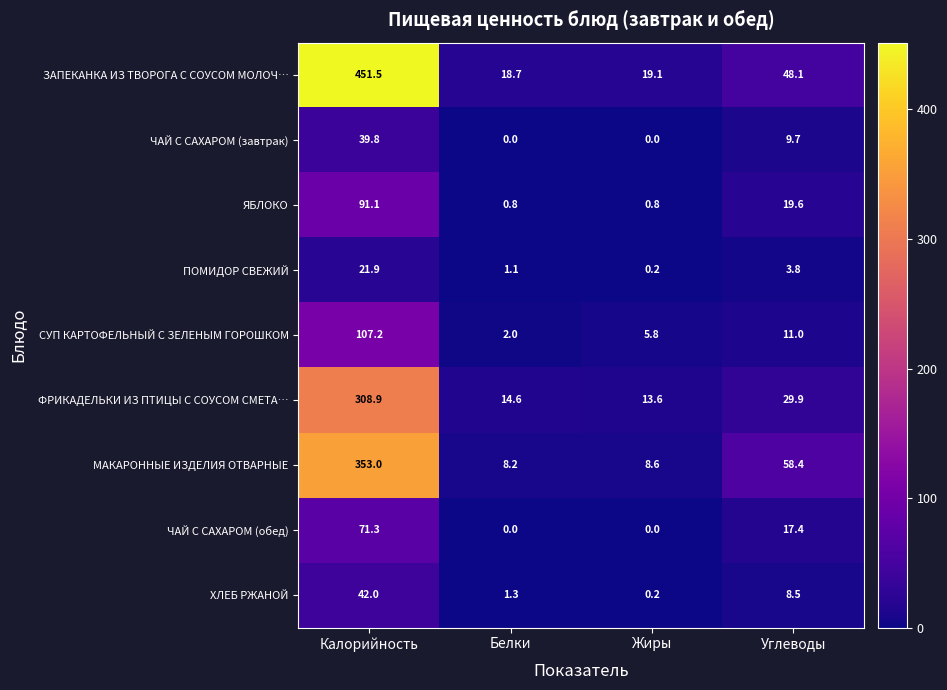

The ЯБЛОКО series shows 8.0 at Углеводы. True or false?

False